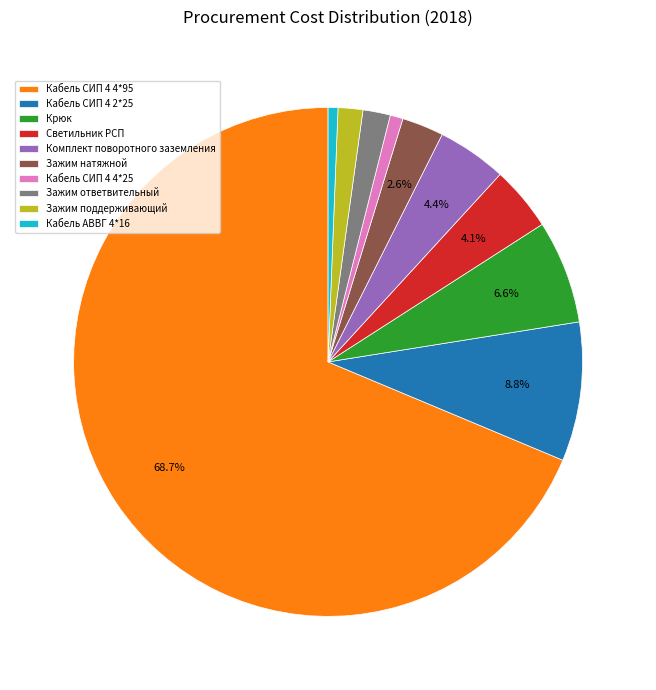

Is Кабель СИП 4 2*25 the majority of the pie?

No